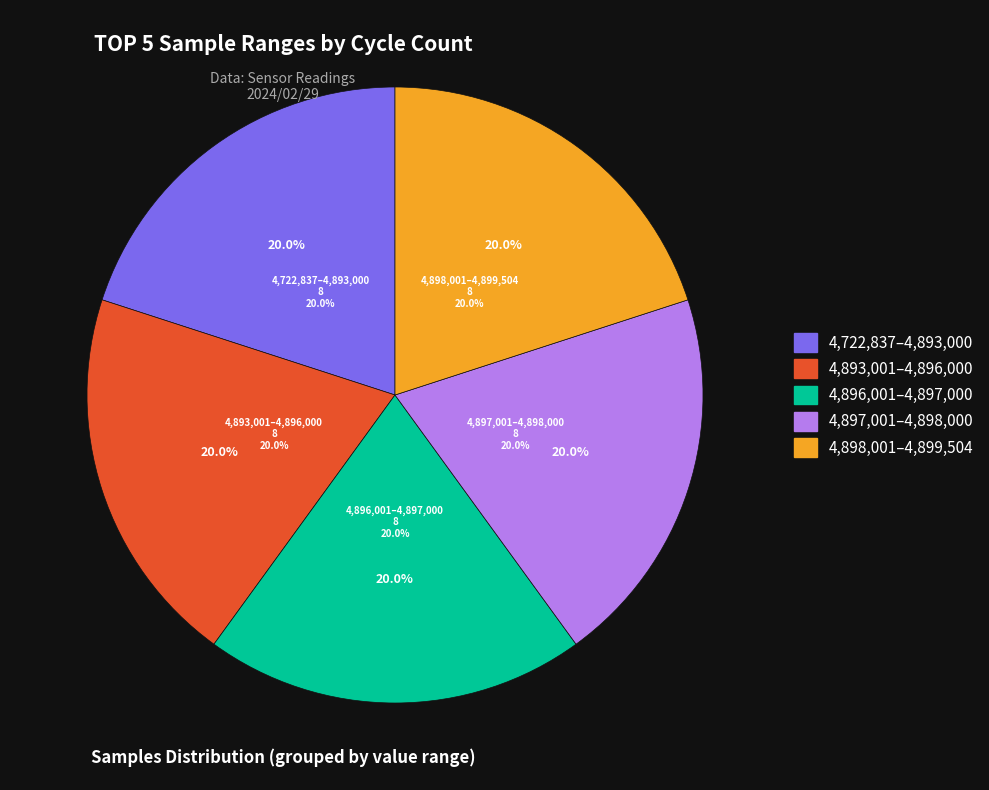

Between 29 and 29, which is larger?

29